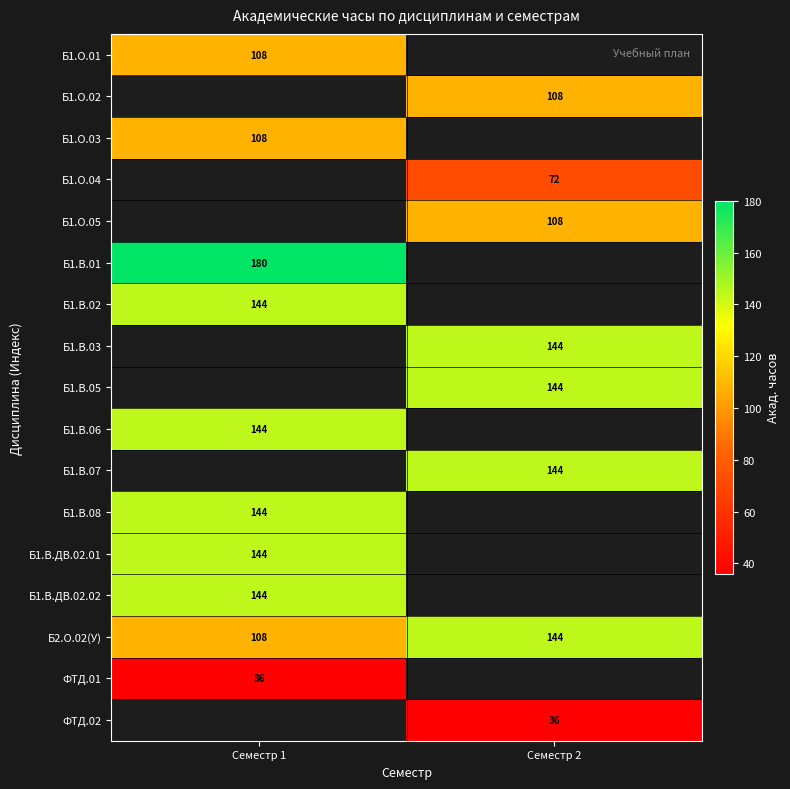

The value of Б1.В.01 at Семестр 1 is 85. True or false?

False